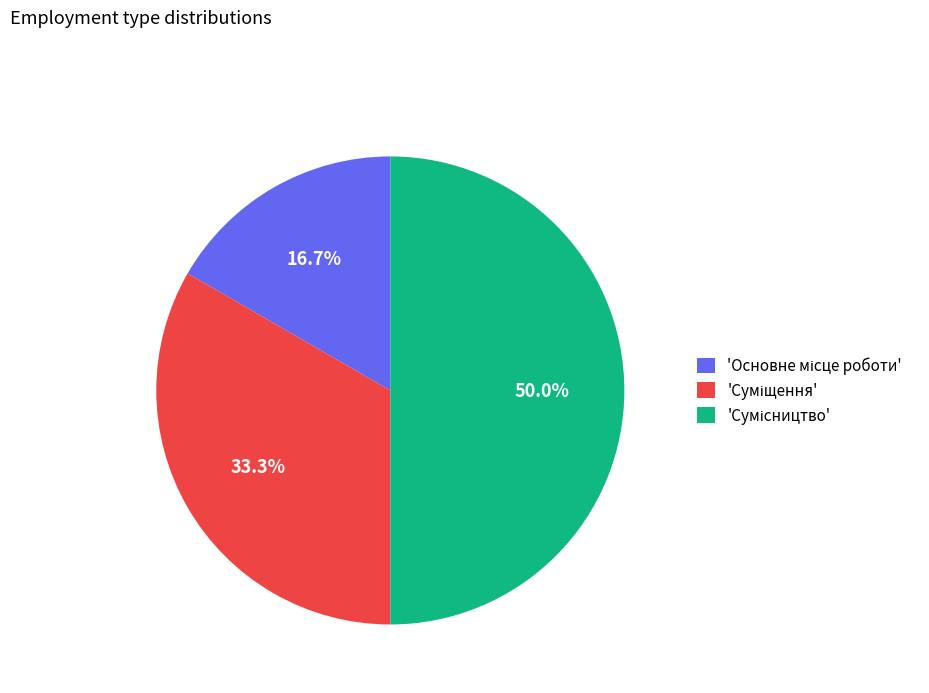

Rank the categories by value from lowest to highest.

Основне місце роботи, Суміщення, Сумісництво